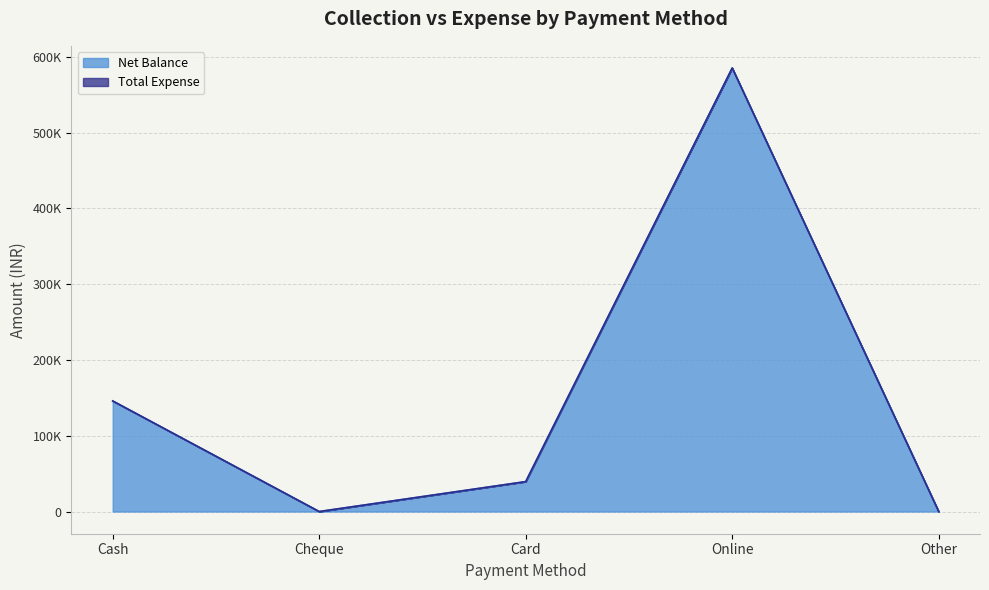

Reading left to right, extract all data points from this chart.

Cash=145950	Cheque=0	Card=39500	Online=585350	Other=0